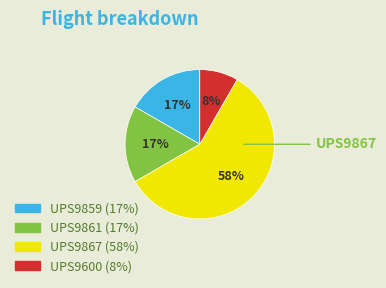

Does any single category account for the majority?

Yes